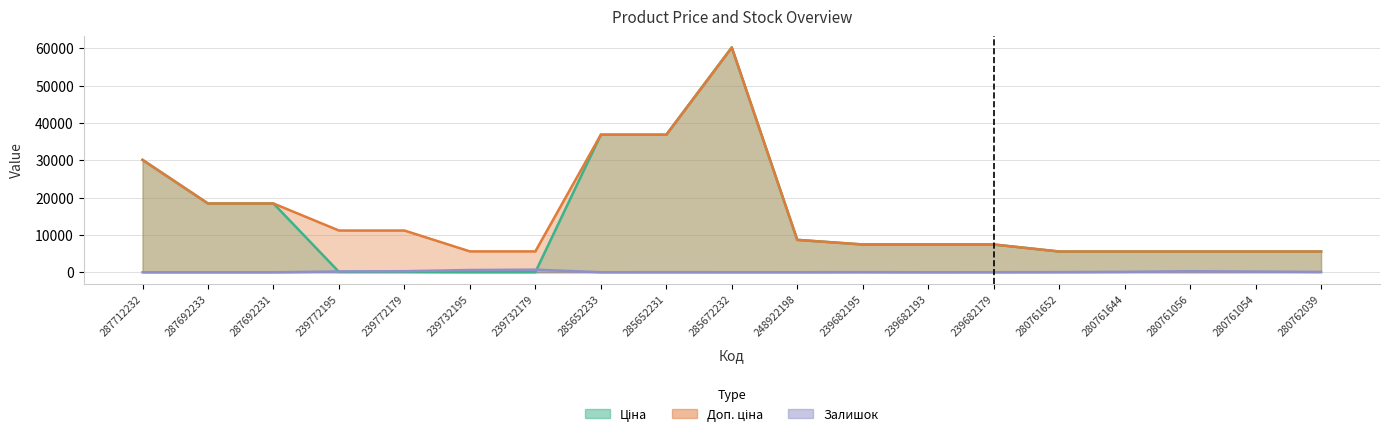

Which series ends up on top after the final intersection of Залишок and Ціна?

Ціна